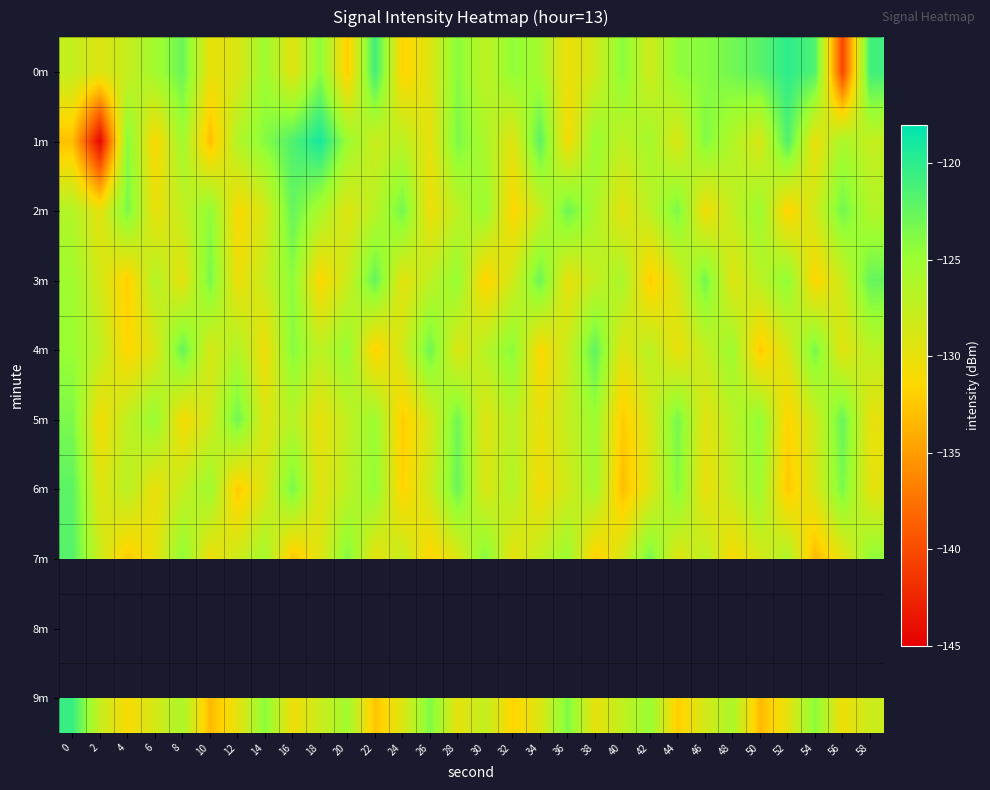

Is it true that 1m equals -127.0 at 24?

True